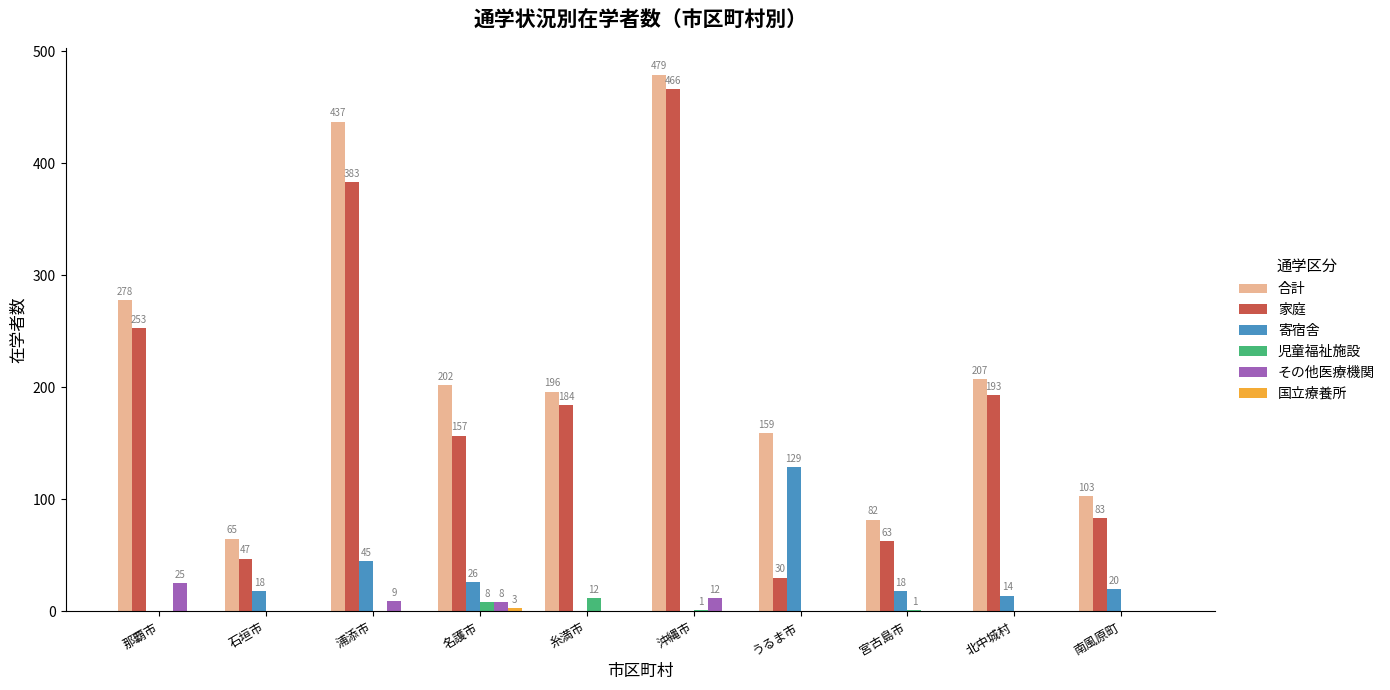

The 児童福祉施設 series shows 0 at 那覇市. True or false?

True